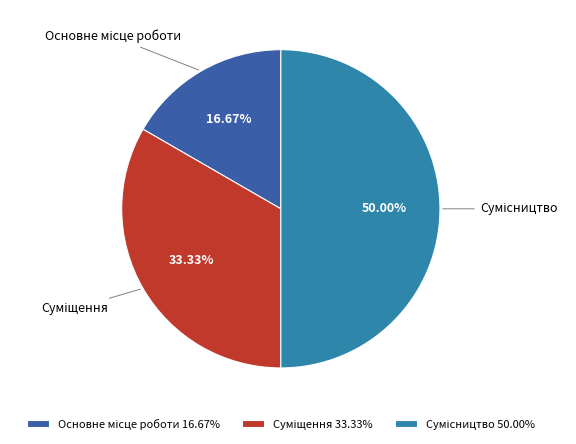

Which slice is the largest?

Сумісництво